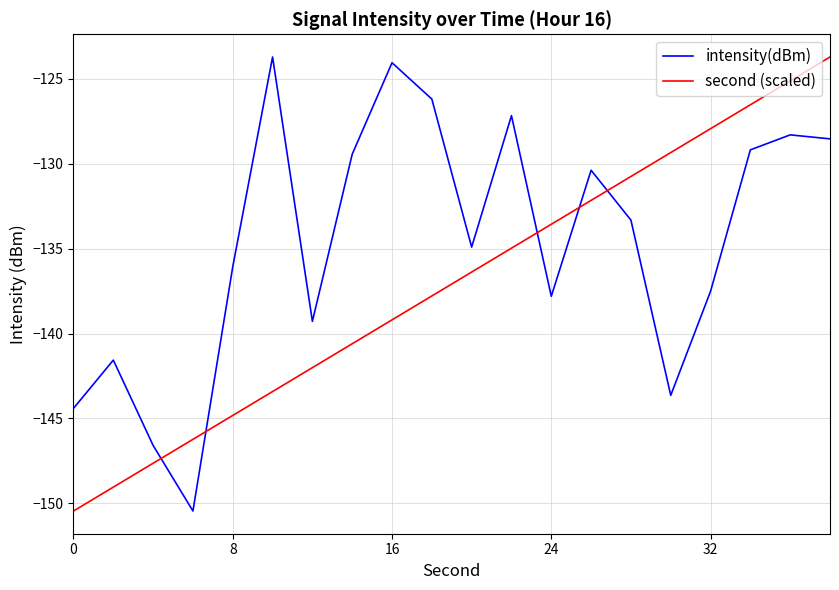

Rank the series by their average value, from lowest to highest.

second (scaled), intensity(dBm)